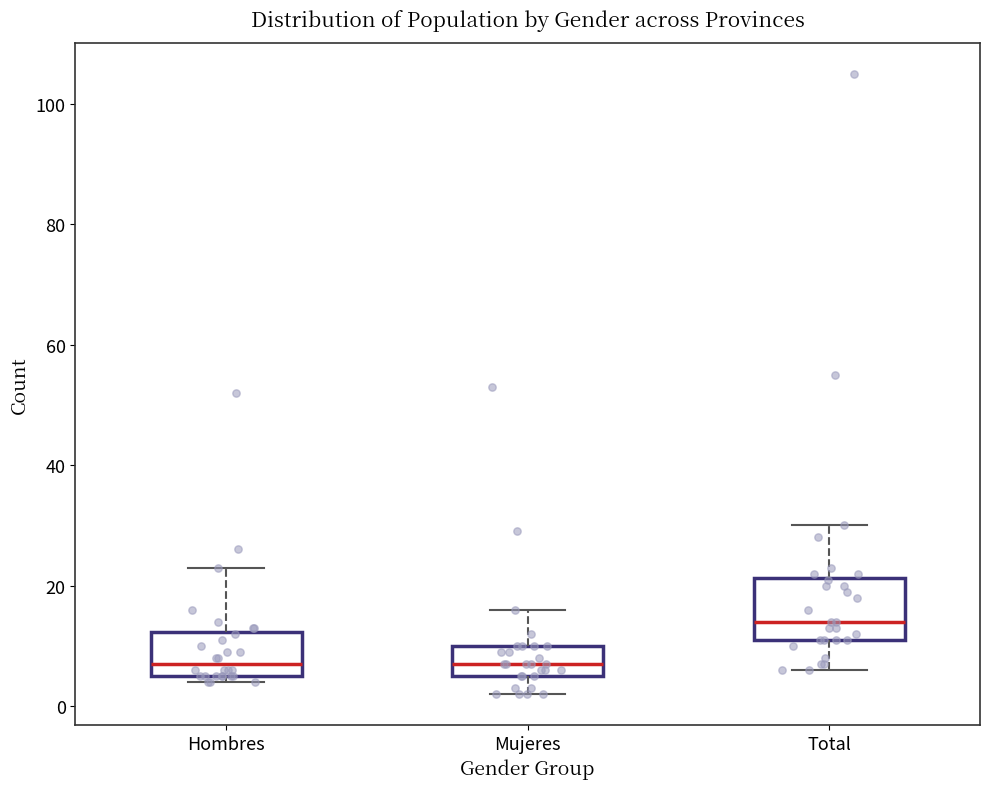

Reading left to right, transcribe this box plot: for each box, give where its median line is, the range the box spans, and where its two whiskers end, as read against the y-axis. The values are not printed on the chart, so give them approximately, as read against the axis.

Hombres: median 8, box 6 to 12, whiskers 4 to 24
Mujeres: median 8, box 6 to 10, whiskers 2 to 16
Total: median 14, box 12 to 22, whiskers 6 to 30